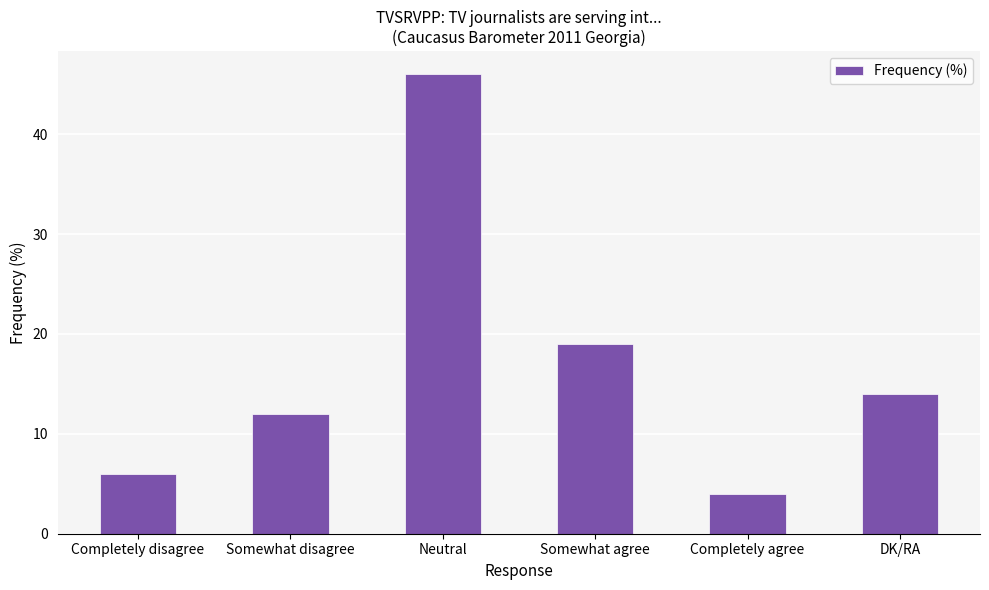

True or false: the data shows 12 at Somewhat disagree.

True